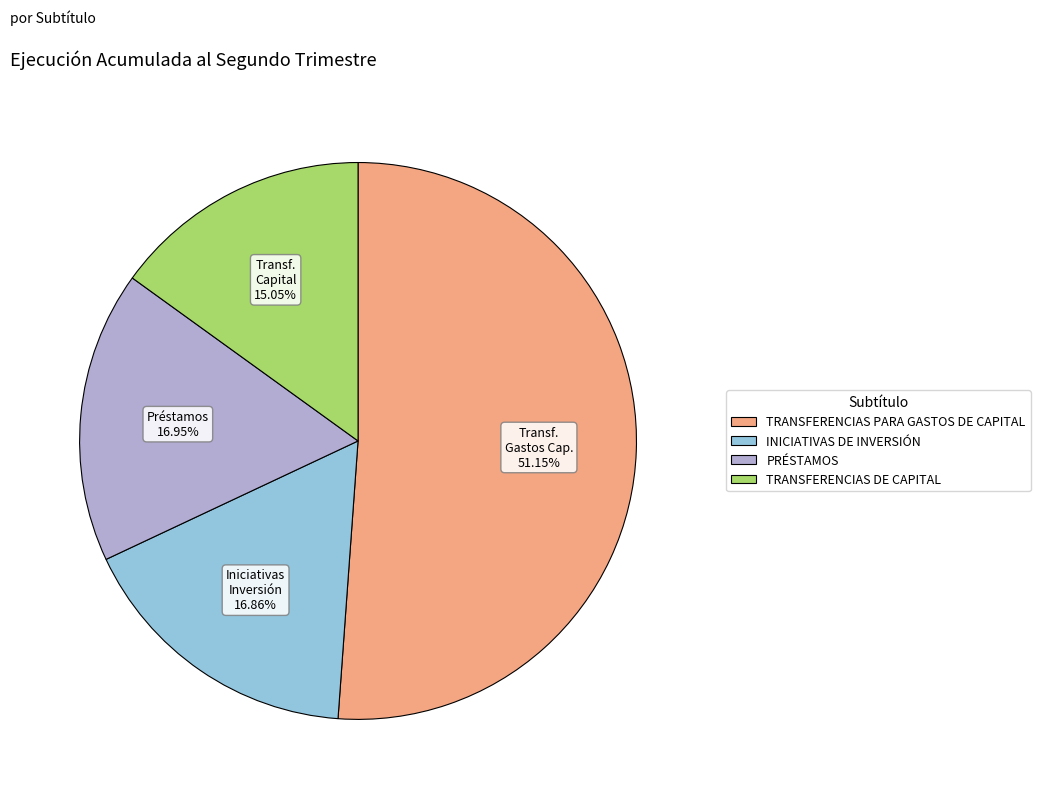

Combined, do TRANSFERENCIAS DE CAPITAL and PRÉSTAMOS account for over 50%?

No